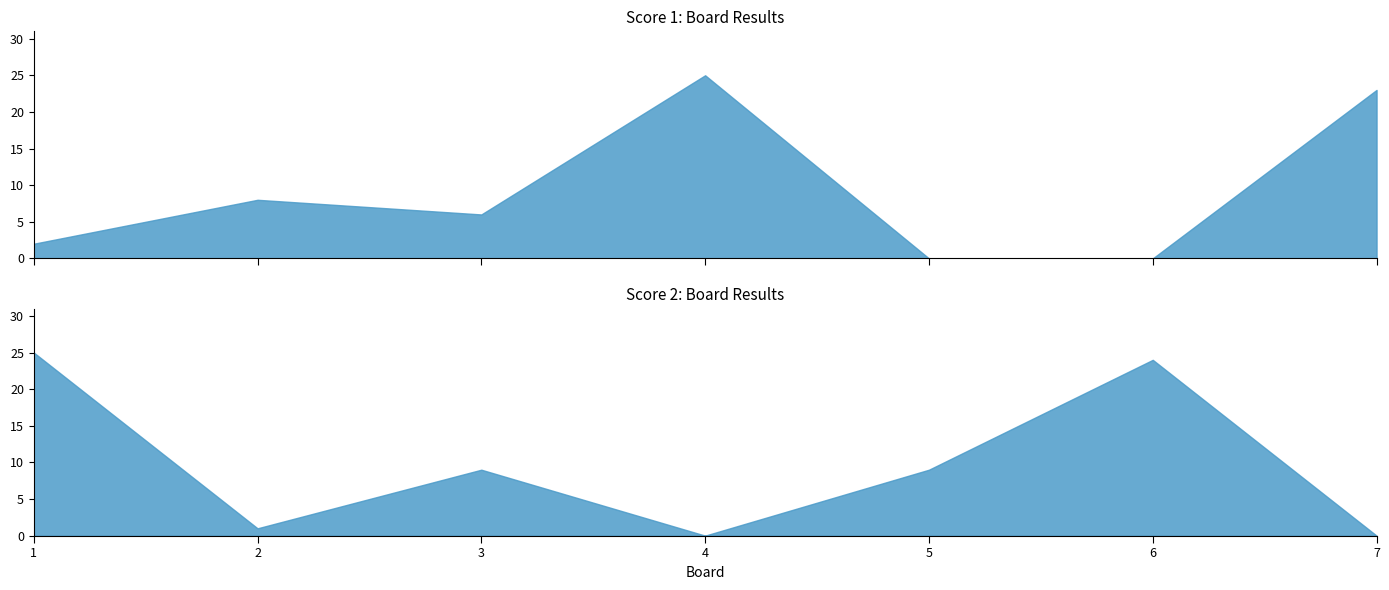

Reading left to right, what are all the values shown in this chart?

Score 1: 2	8	6	25	0	0	23
Score 2: 25	1	9	0	9	24	0